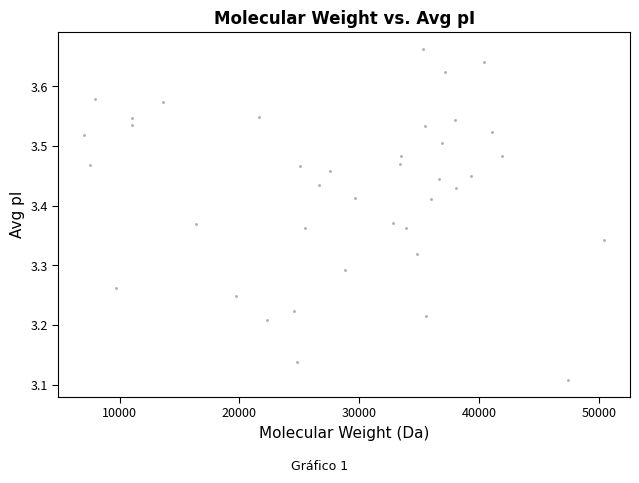

What is the range of X values (max minus min)?

43370.8